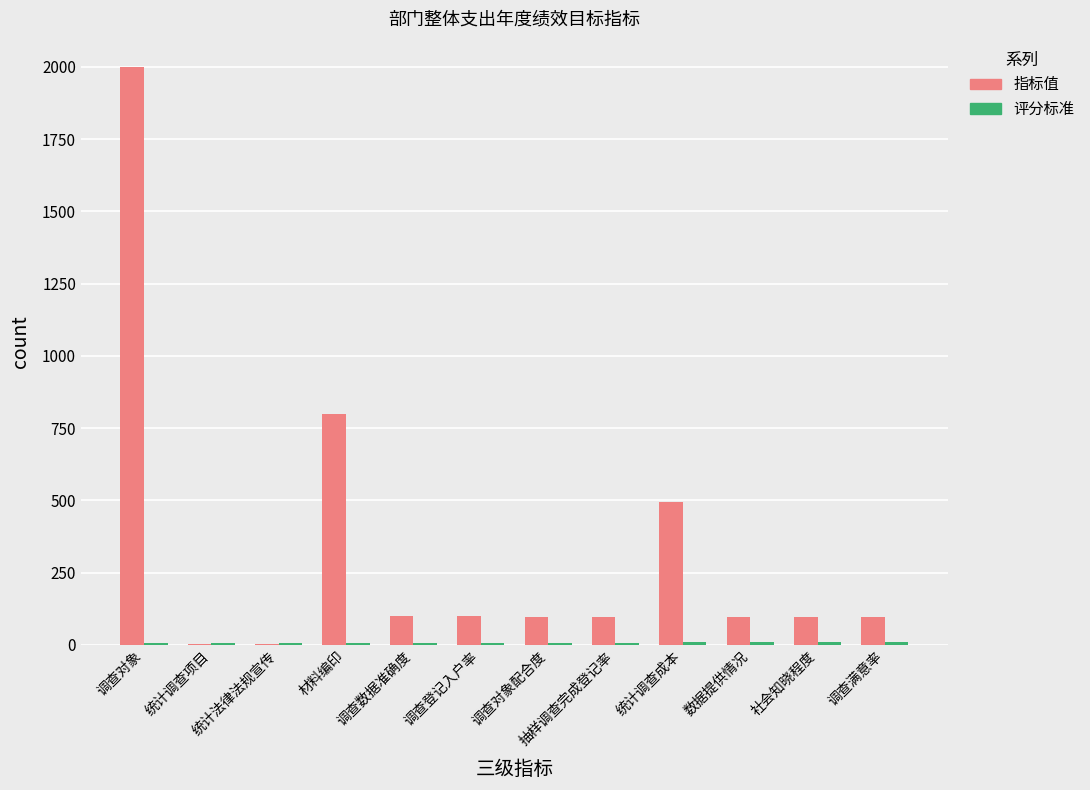

Which category has the highest value across all series?

调查对象